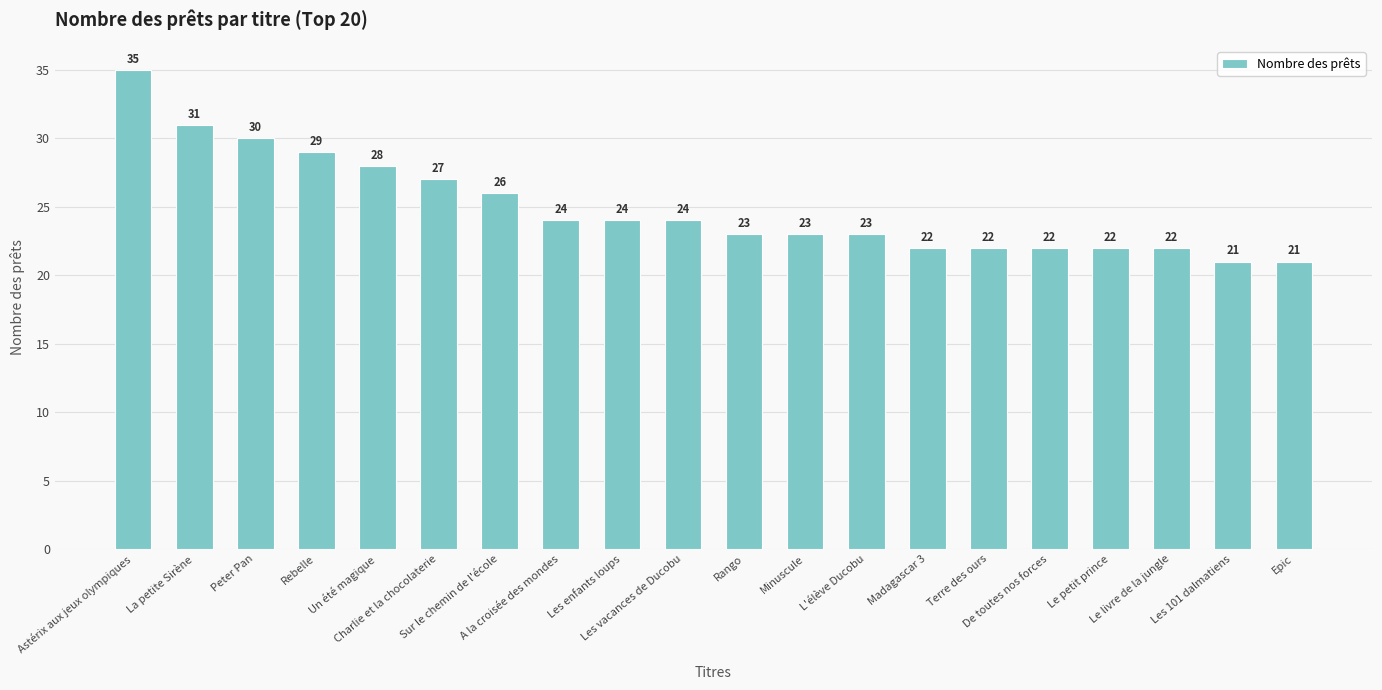

The value at De toutes nos forces is 22. True or false?

True